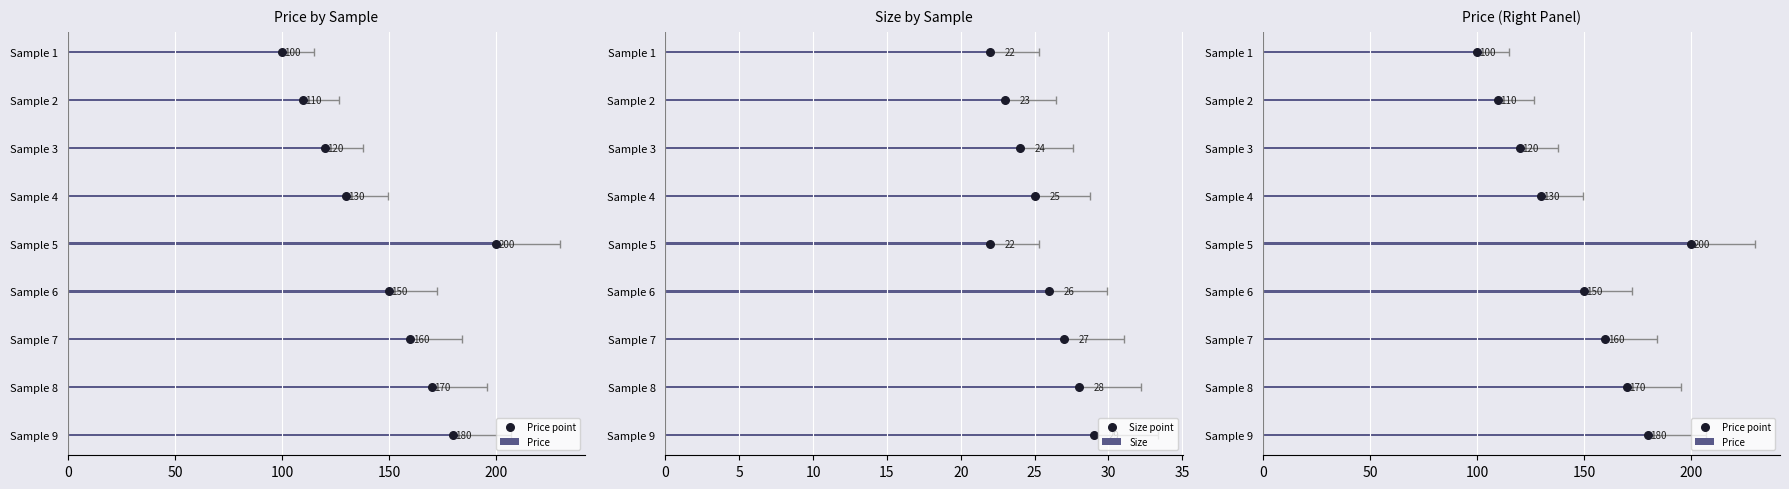

What are all the series names shown in the legend?

Price, Price point, Size, Size point